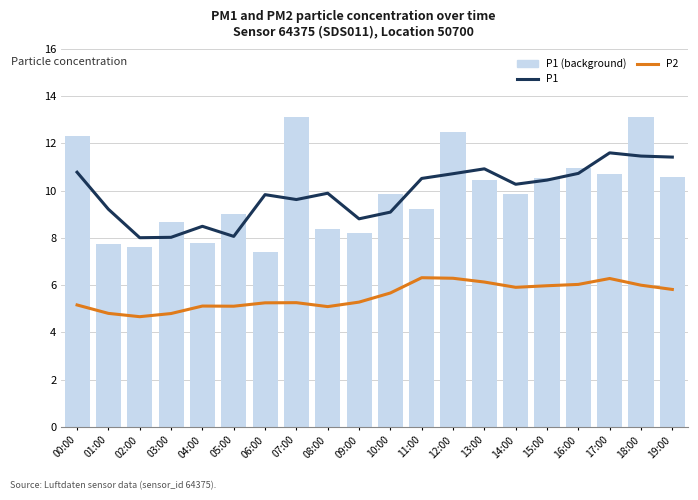

List the series in order of their peak value, lowest first.

P2, P1, P1 (bar)